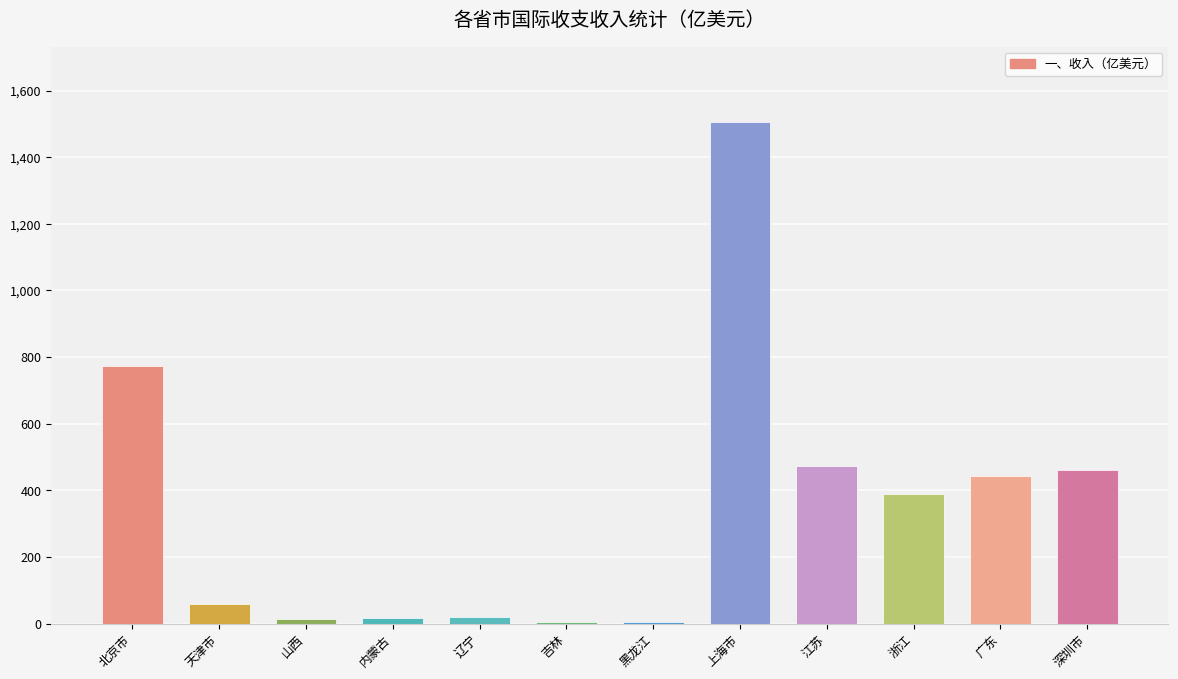

Are the bars grouped side by side (vs. stacked)?

No